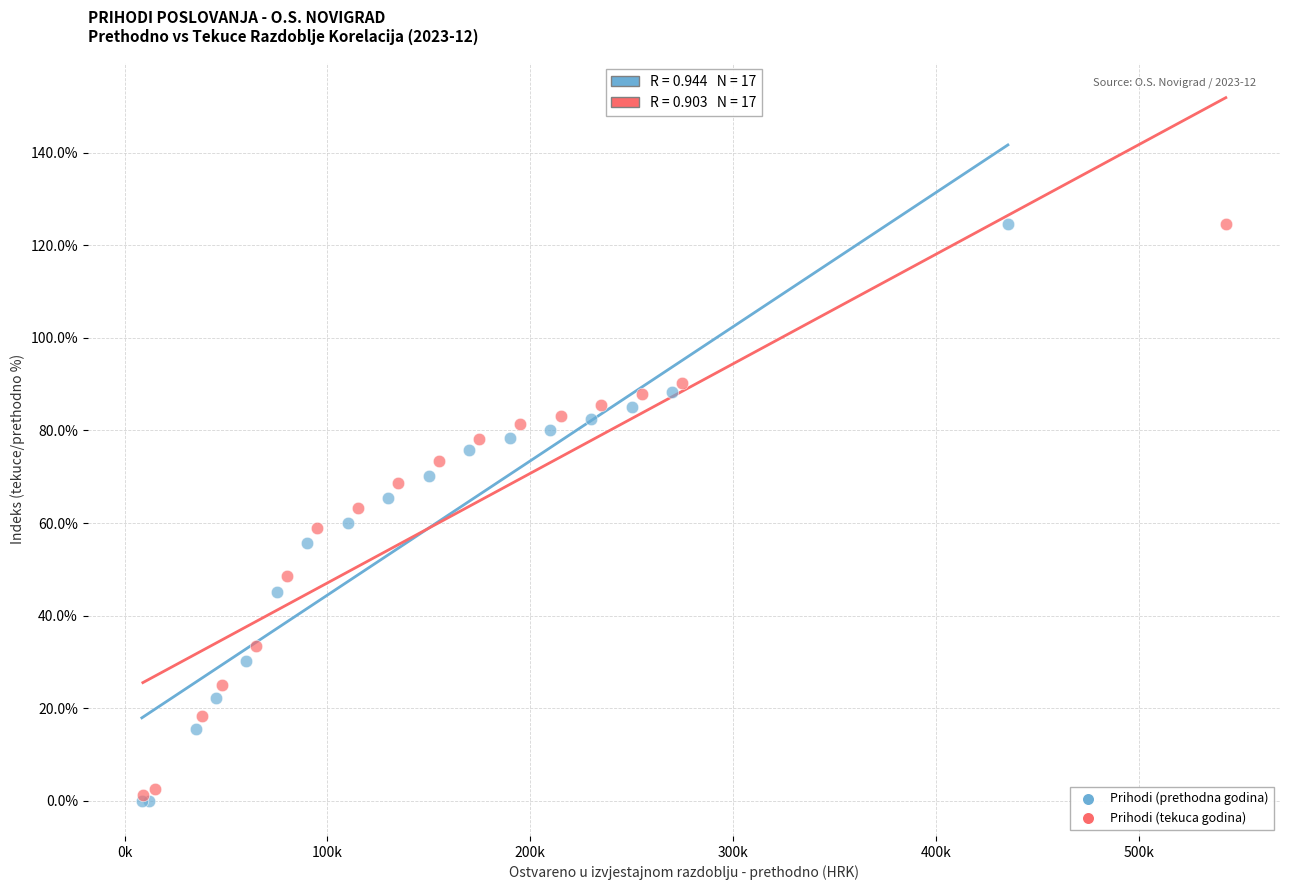

Which series has the largest Y range (max minus min)?

Prihodi (prethodna godina)